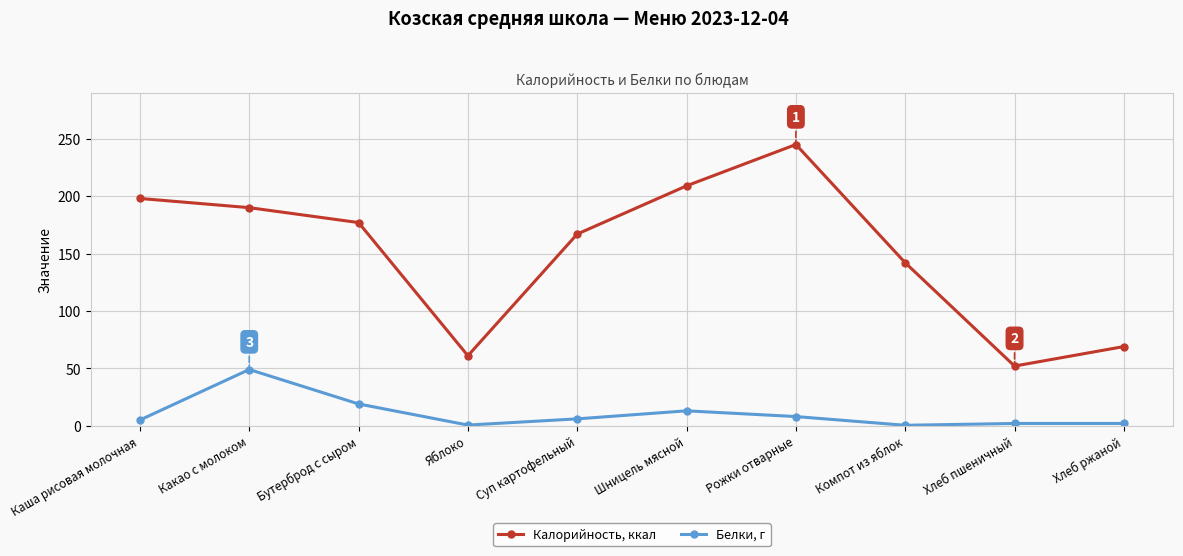

What is the maximum value shown in the chart?

245.0